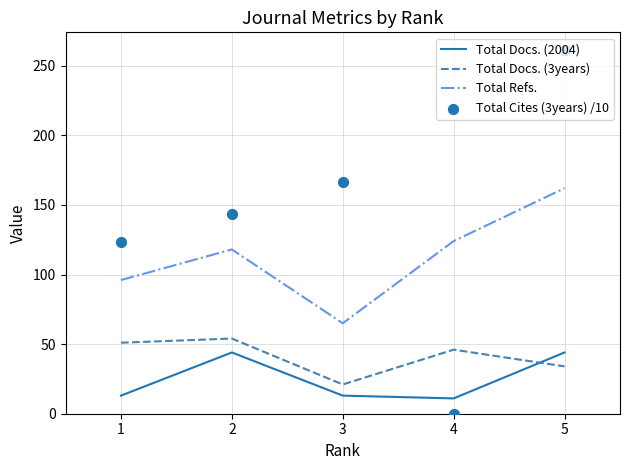

Which series has the largest total across all categories?

Total Cites (3years) /10